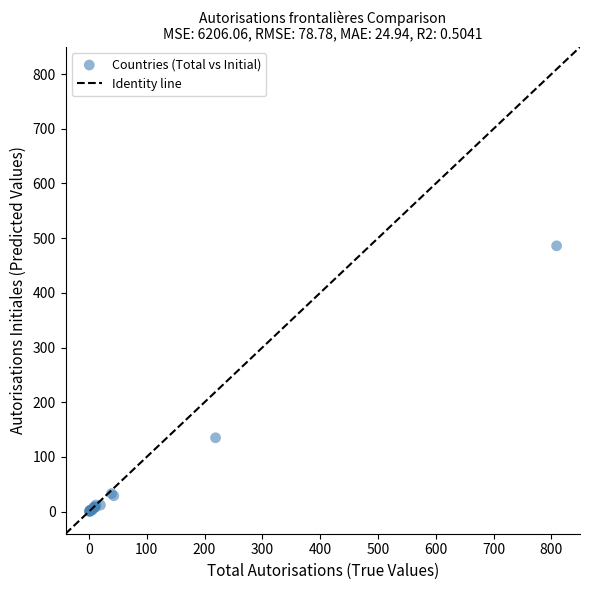

What Y value in the scatter plot is closest to 243?

135